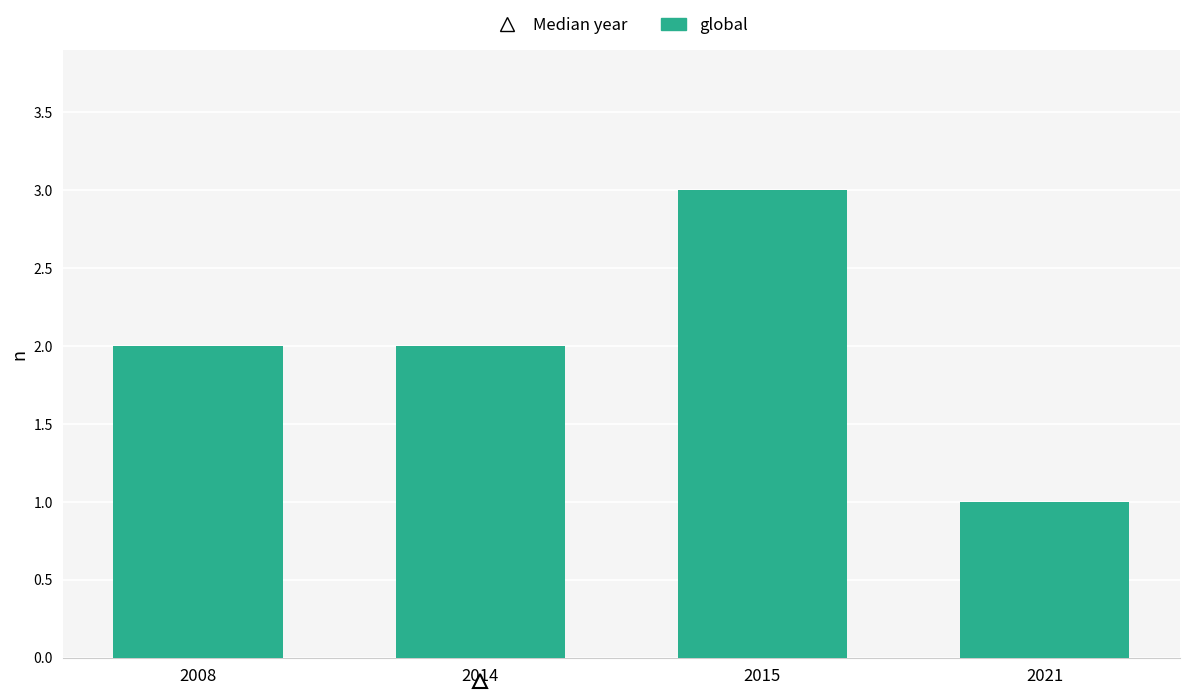

Which has a higher value, 2021 or 2015?

2015